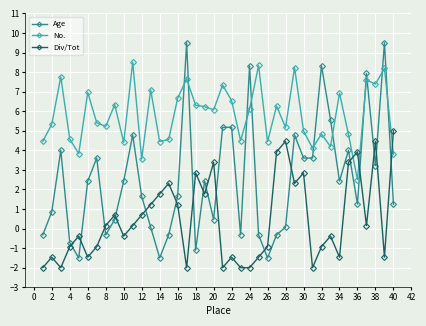

At how many categories does at least one series exceed 4?

37